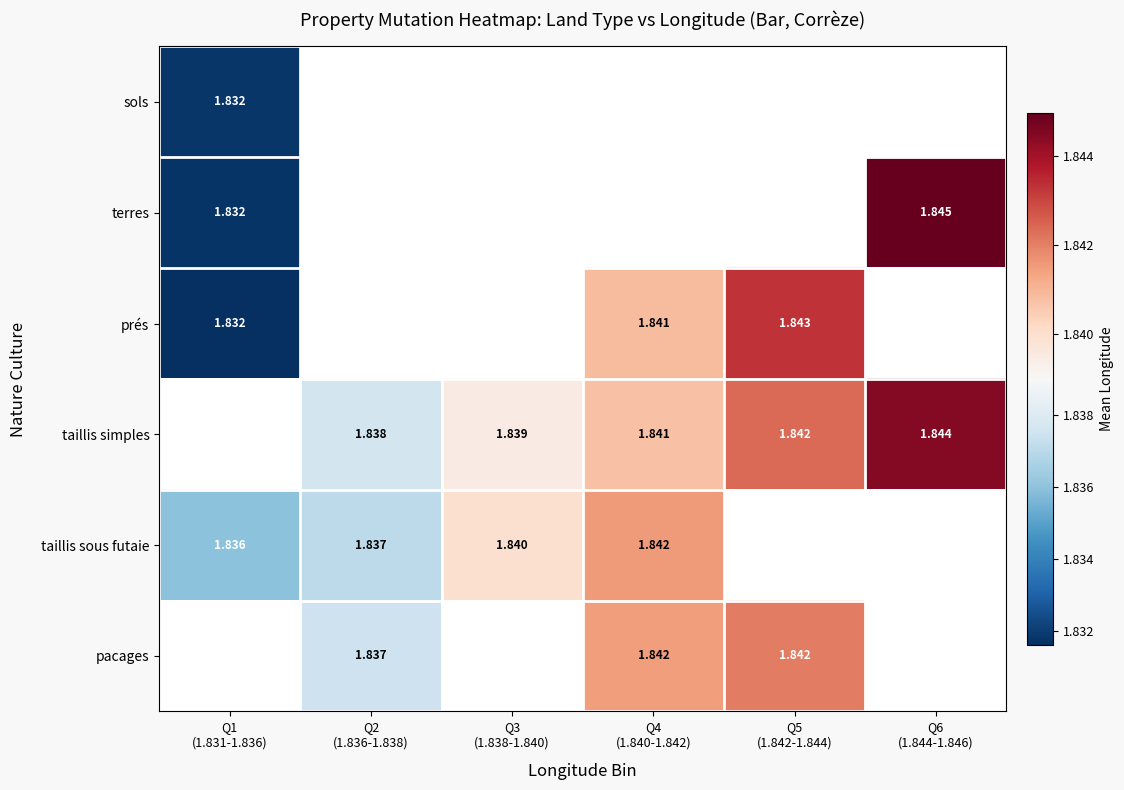

Between Q3
(1.838-1.840) and Q6
(1.844-1.846), which is larger?

Q6
(1.844-1.846)